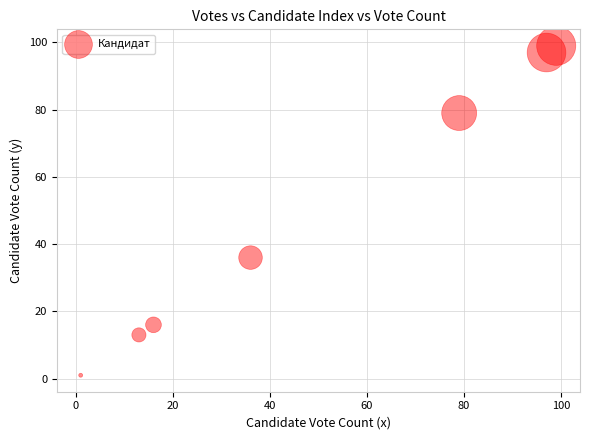

What Y value in the scatter plot is closest to 50?

36